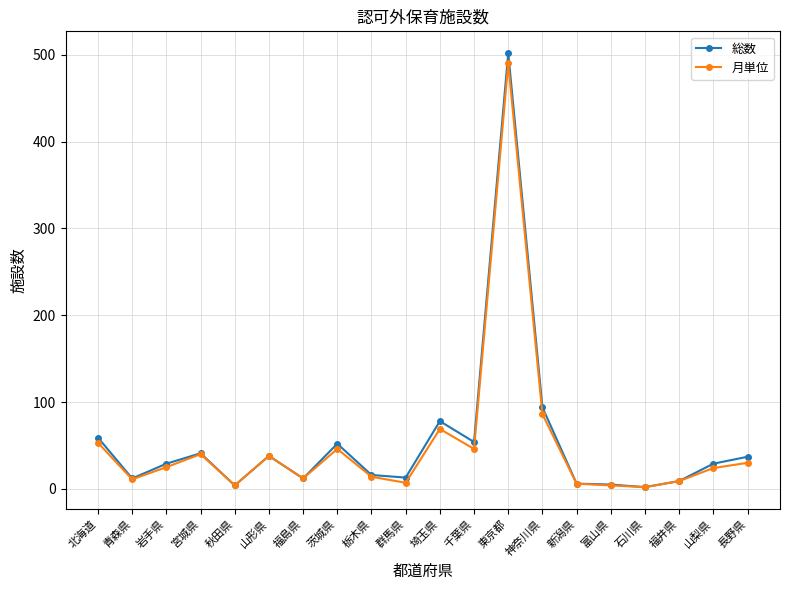

At which label does 総数 first exceed 29?

北海道